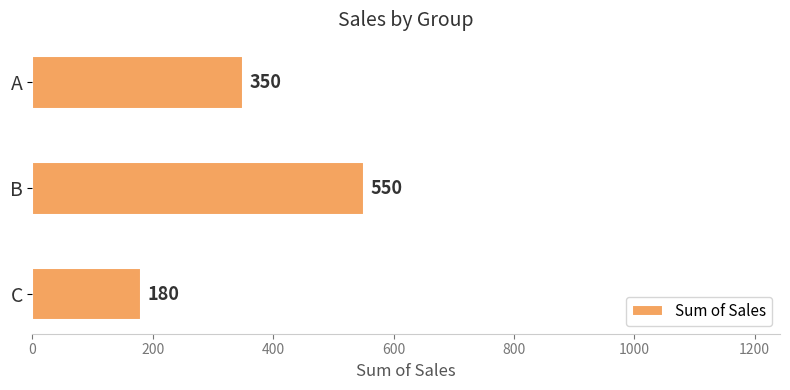

Reading bottom to top, transcribe all the data shown in this chart.

180	550	350